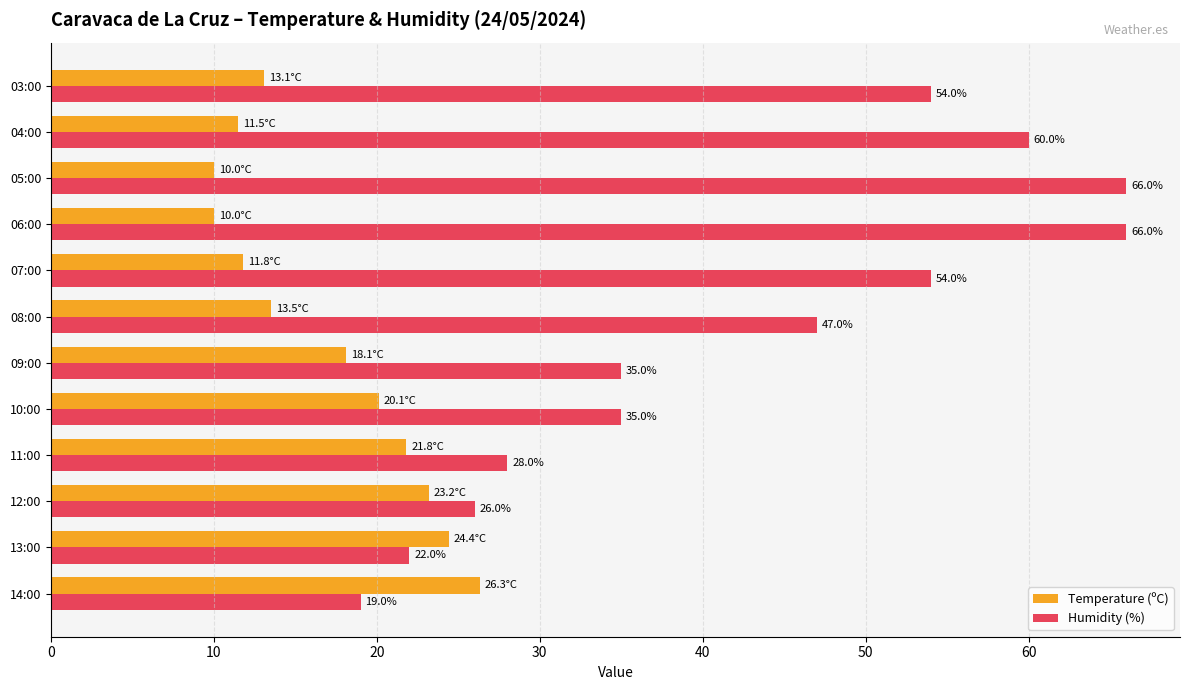

At which label is Humidity (%) closest to 42?

08:00